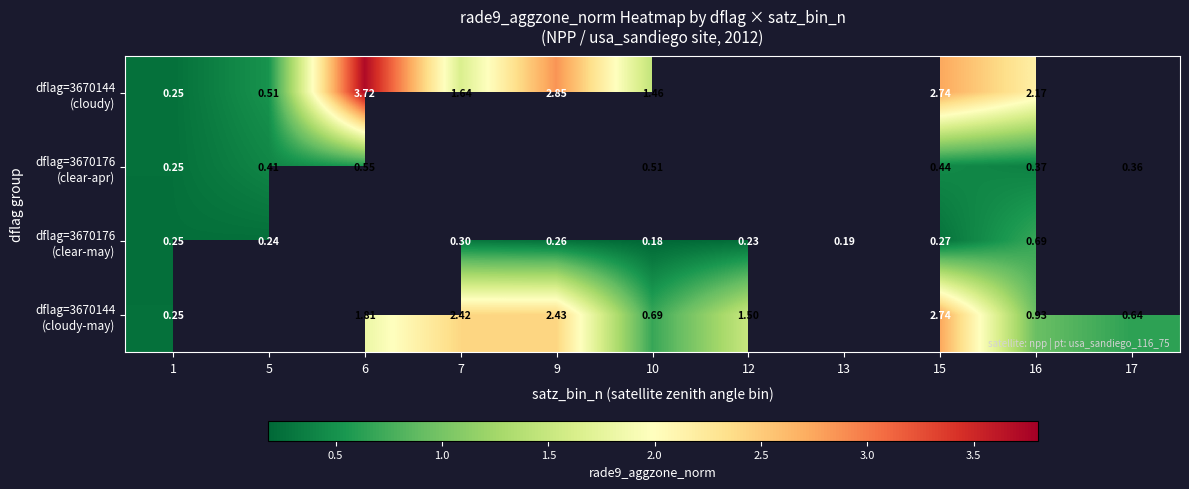

What is the maximum value shown in the chart?

3.7